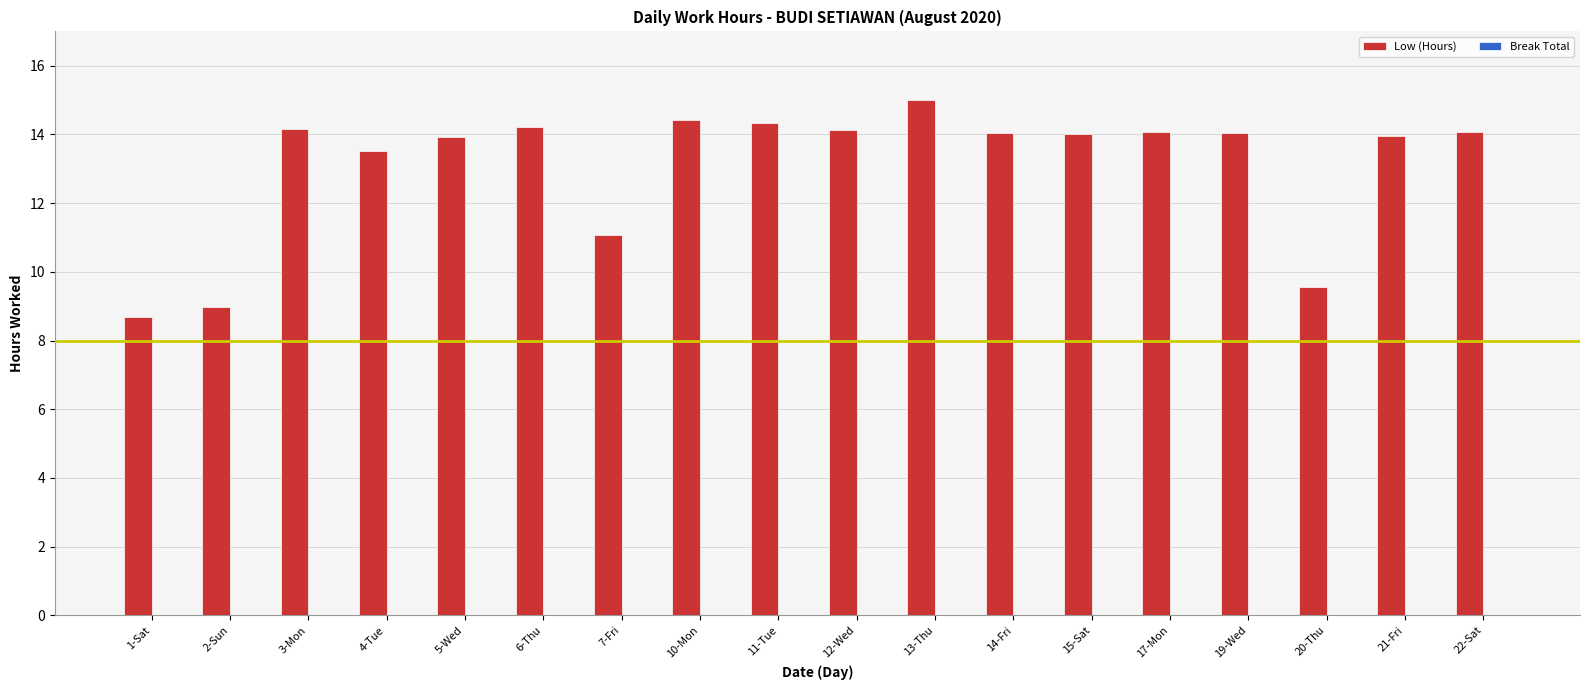

What is the label of the 11th bar from the right?

10-Mon